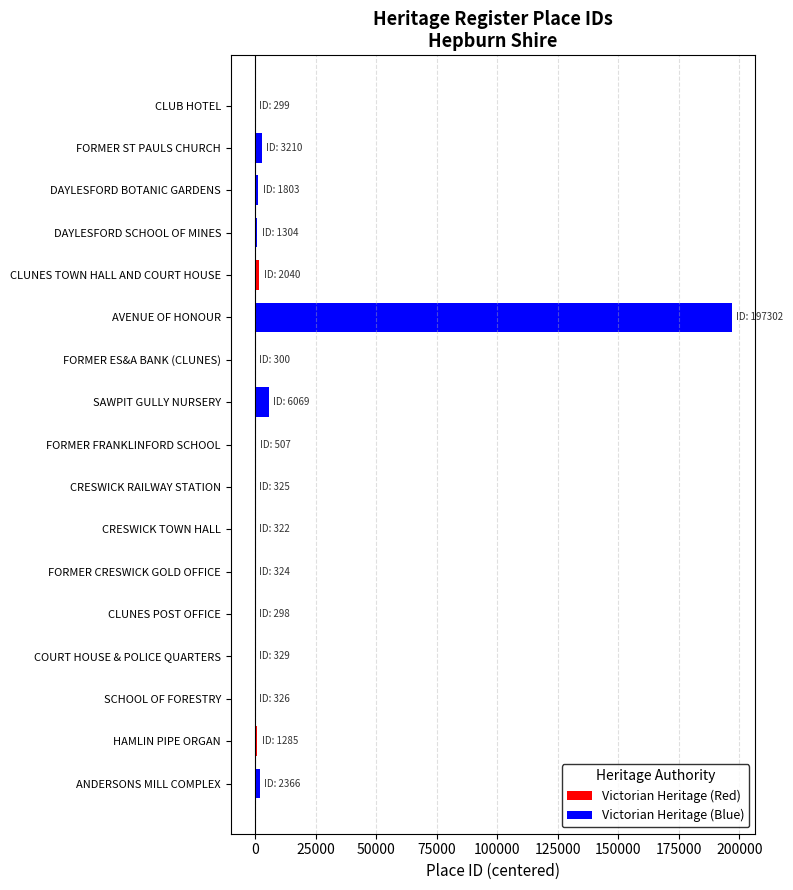

What is the sum of all values?

209790